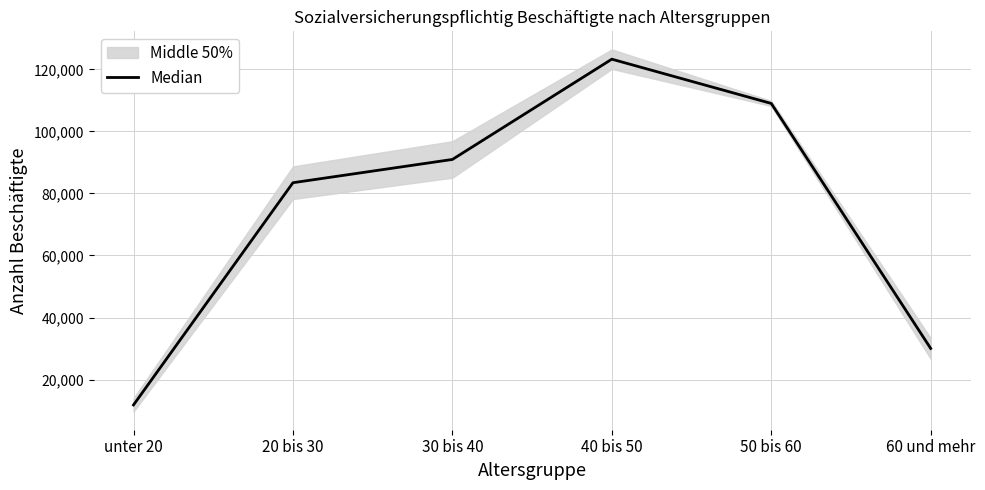

Reading left to right, list all the values displayed in this chart.

unter 20=11814	20 bis 30=83454	30 bis 40=90954	40 bis 50=123281	50 bis 60=109011	60 und mehr=30028